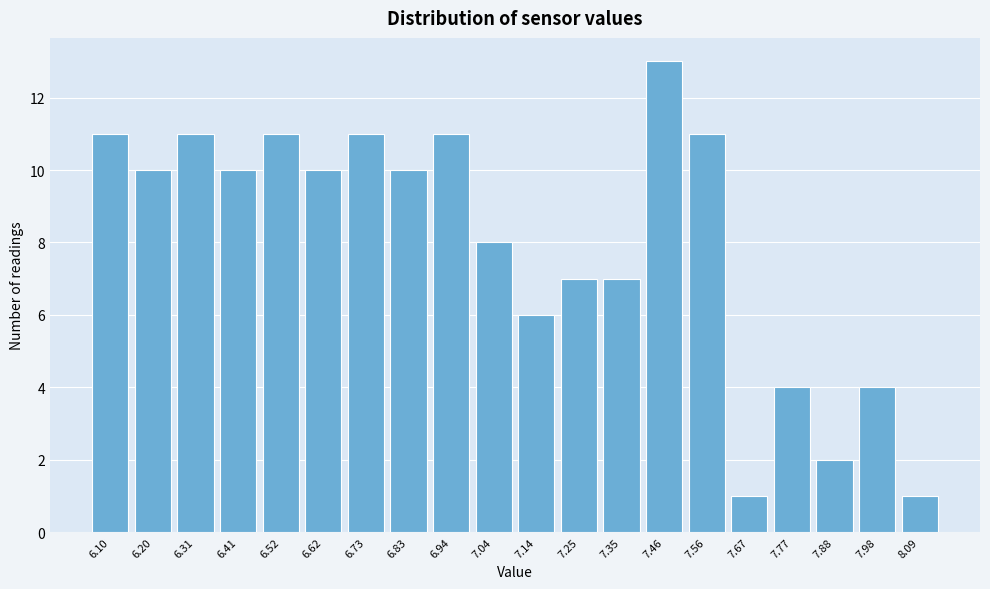

Reading left to right, extract all data points from this chart.

11	10	11	10	11	10	11	10	11	8	6	7	7	13	11	1	4	2	4	1